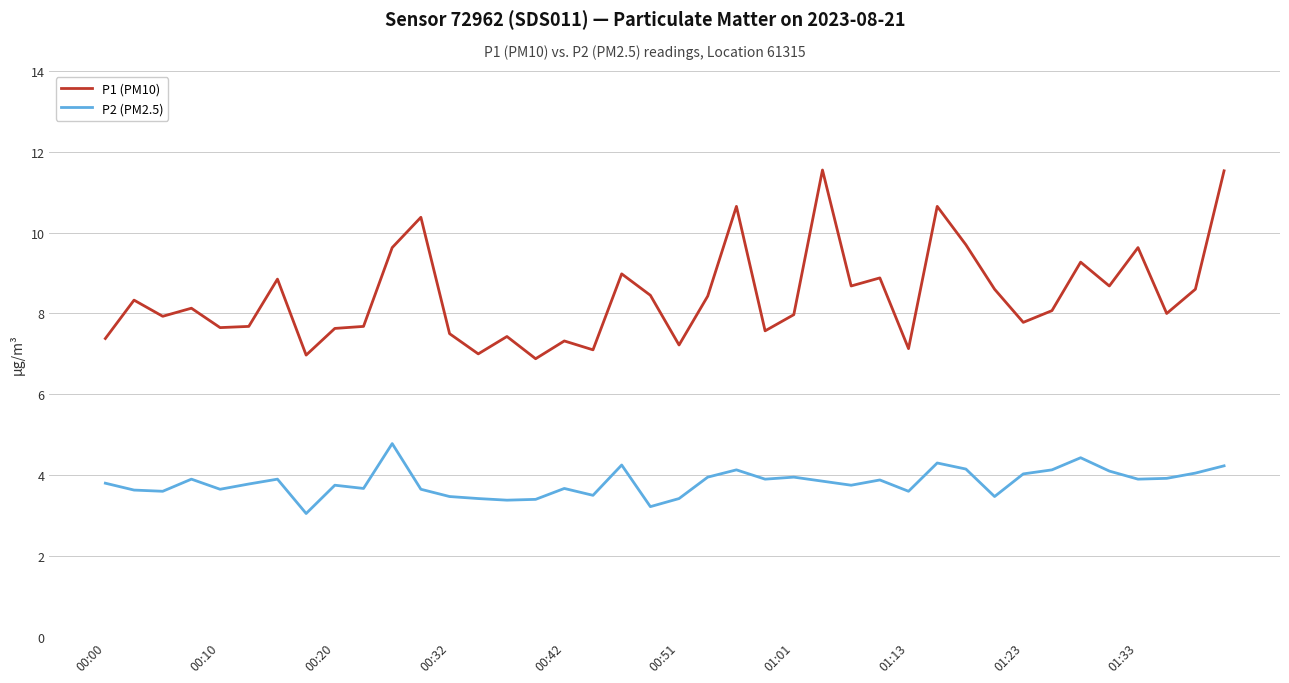

Which series has the largest total across all categories?

P1 (PM10)